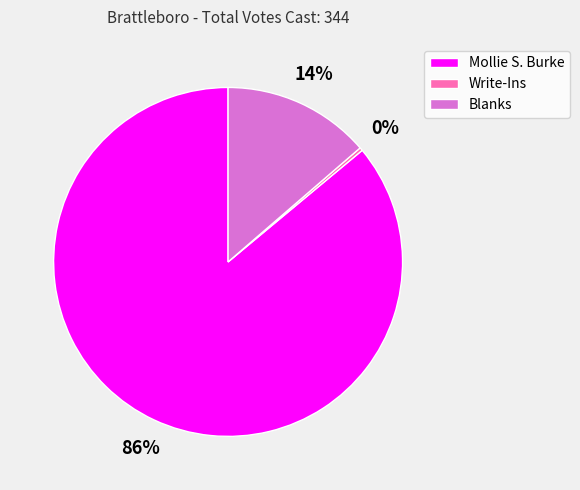

How many segments does this pie chart have?

3